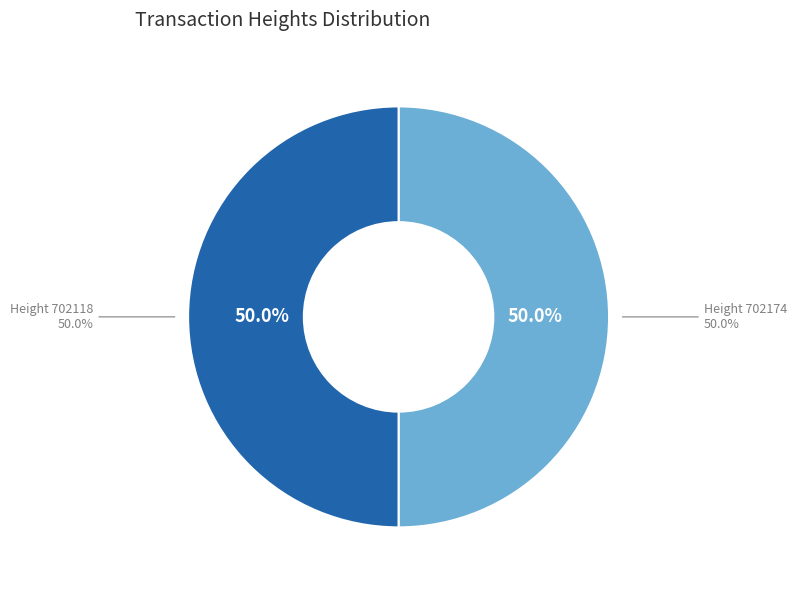

Which category has the smallest portion of the pie?

Height 702118